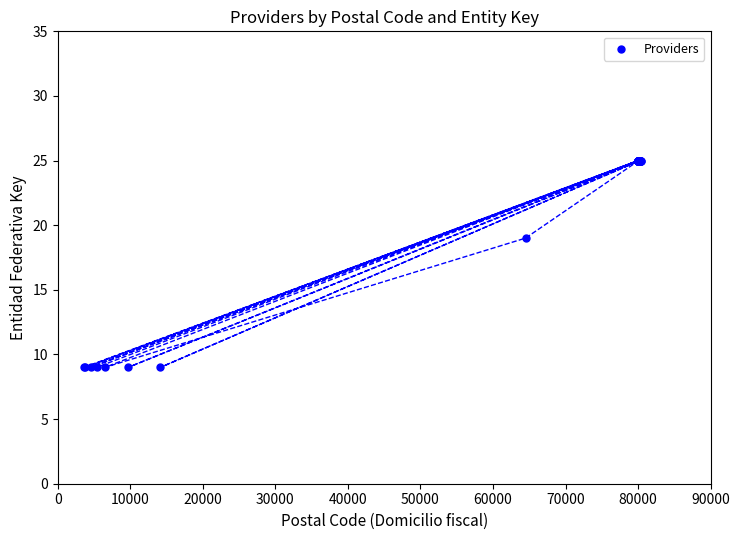

What Y value in the scatter plot is closest to 17?

19